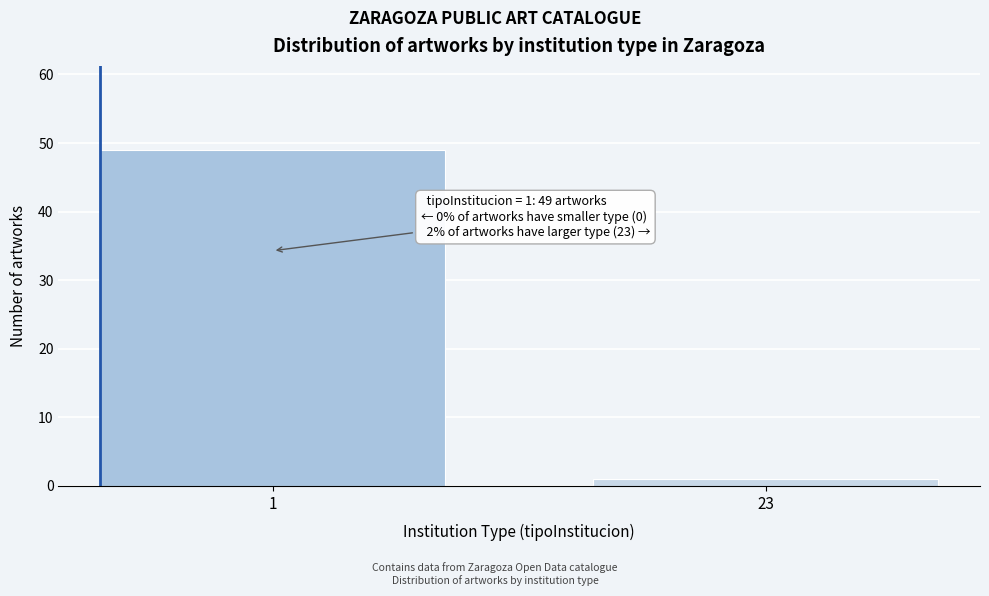

Reading left to right, extract all data points from this chart.

49	1